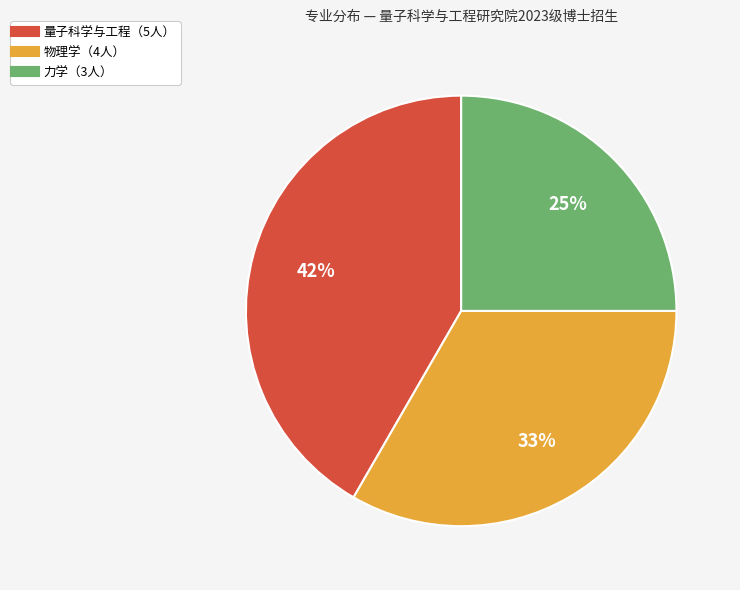

To the nearest percent, what is the average slice percentage?

33%